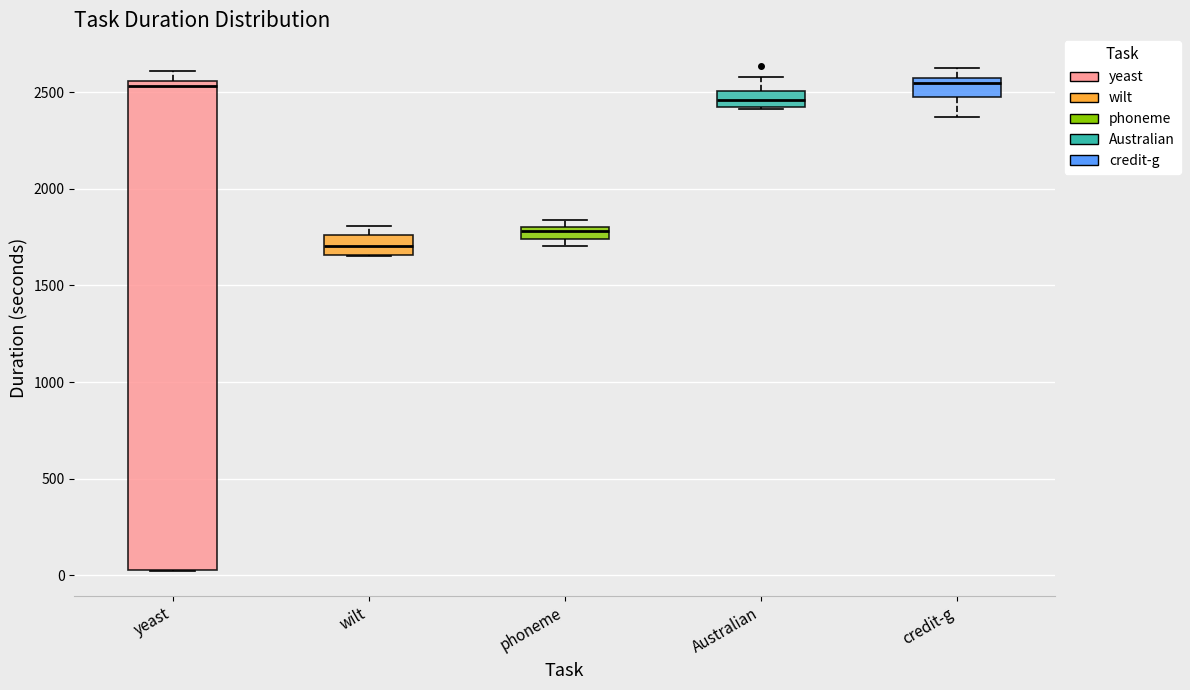

Which box has the lowest median line?

wilt